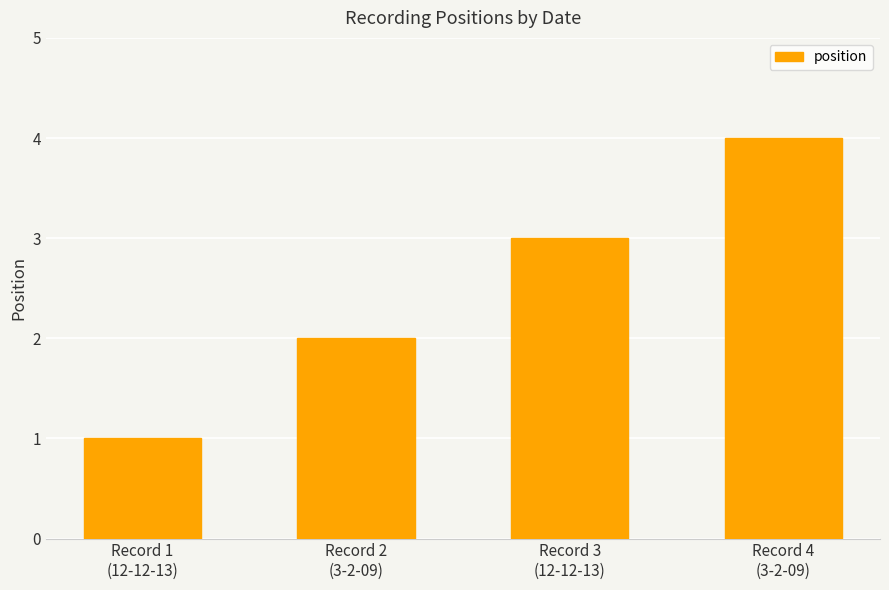

Which has a higher value, Record 4
(3-2-09) or Record 3
(12-12-13)?

Record 4
(3-2-09)